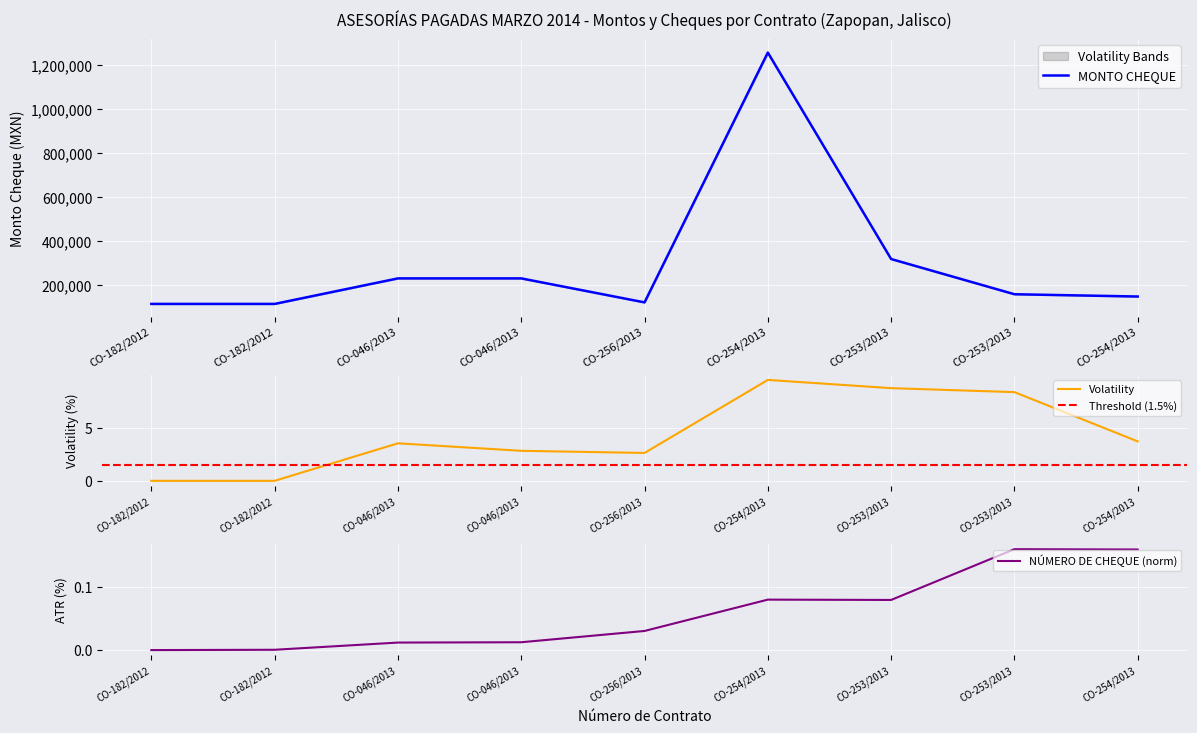

Count the number of categories in the chart.

9